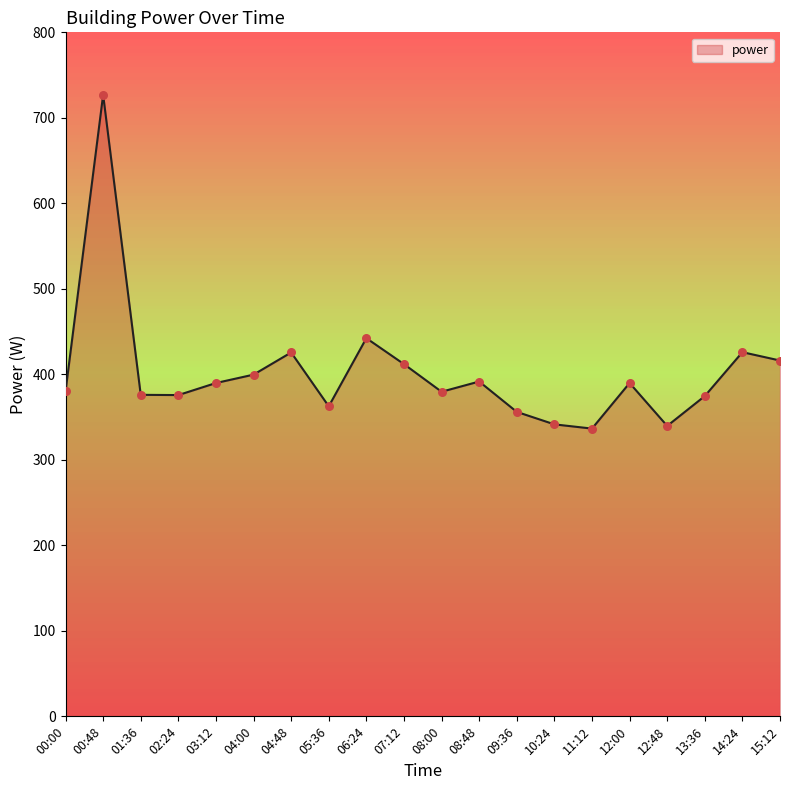

What is the ratio of the value at 08:00 to the value at 04:48?

0.9